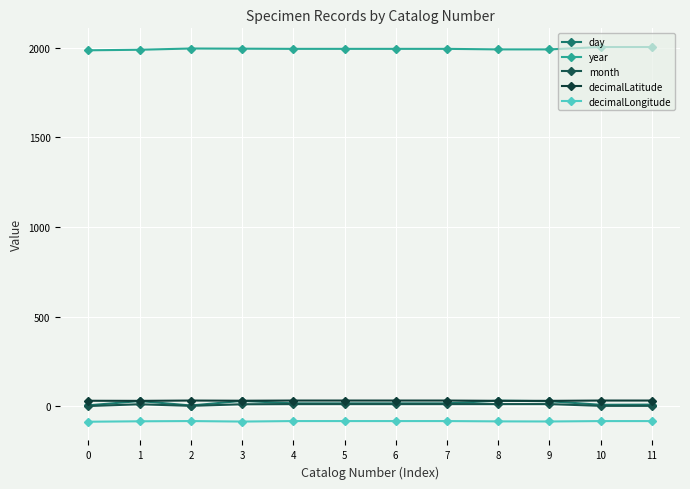

What are all the series names shown in the legend?

day, year, month, decimalLatitude, decimalLongitude